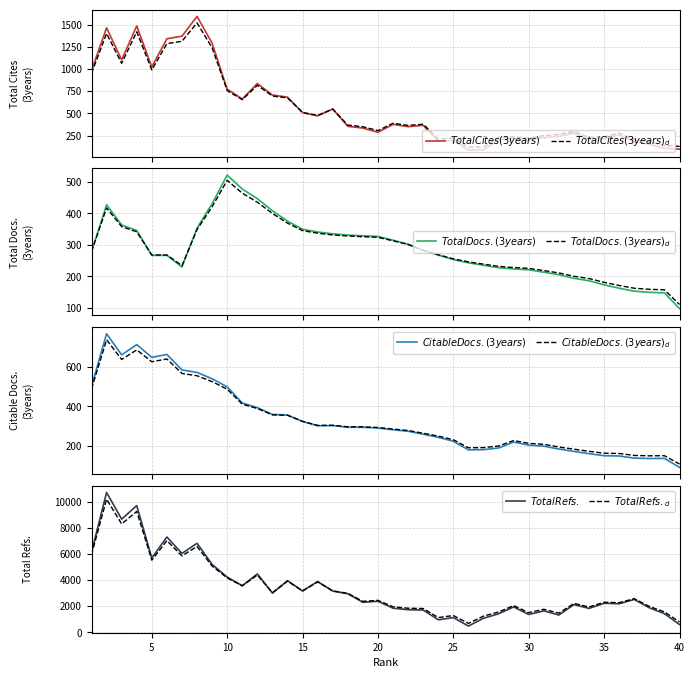

Count the number of data series in this chart.

4